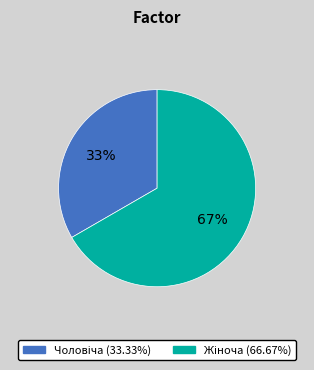

To the nearest percent, what is the average slice percentage?

50%